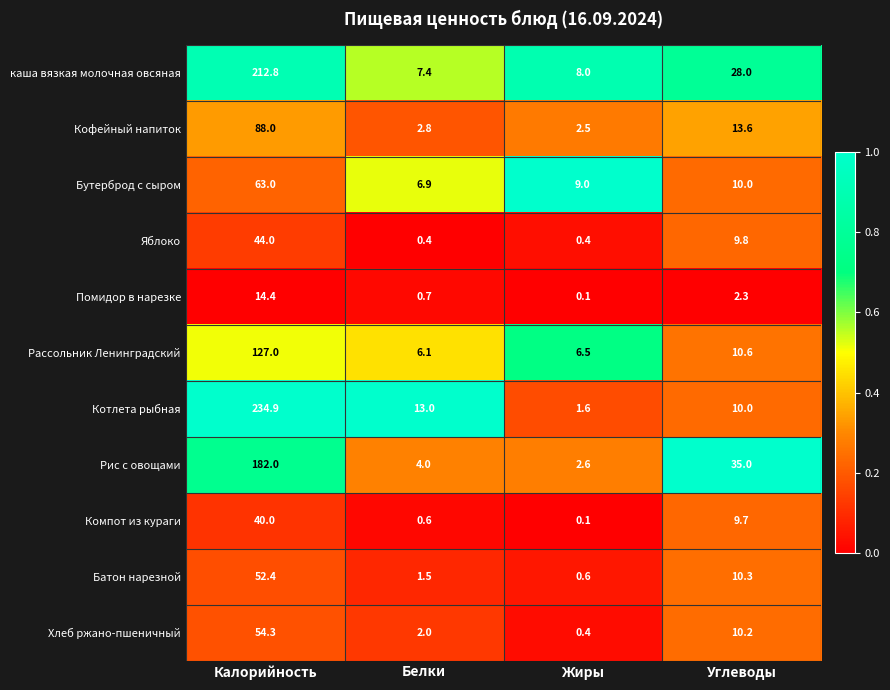

At Белки, list the series in order from largest to smallest.

Котлета рыбная, каша вязкая молочная овсяная, Бутерброд с сыром, Рассольник Ленинградский, Рис с овощами, Кофейный напиток, Хлеб ржано-пшеничный, Батон нарезной, Помидор в нарезке, Компот из кураги, Яблоко